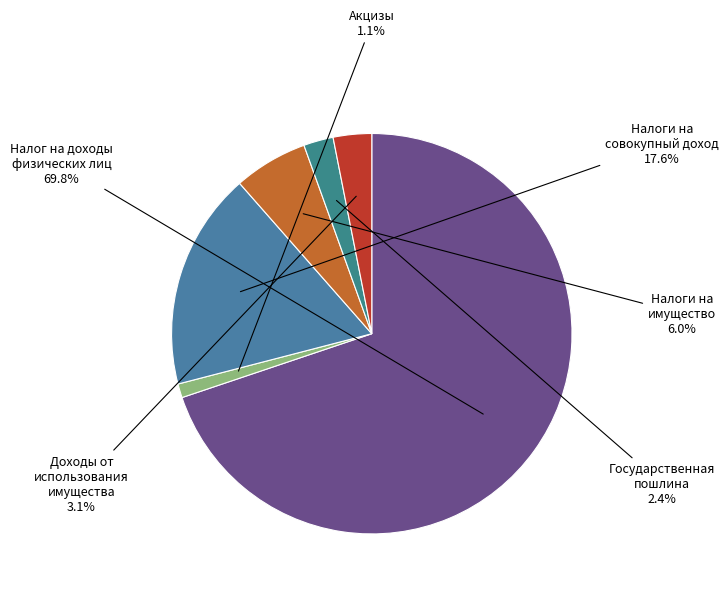

Is there any slice that represents more than half of the pie?

Yes